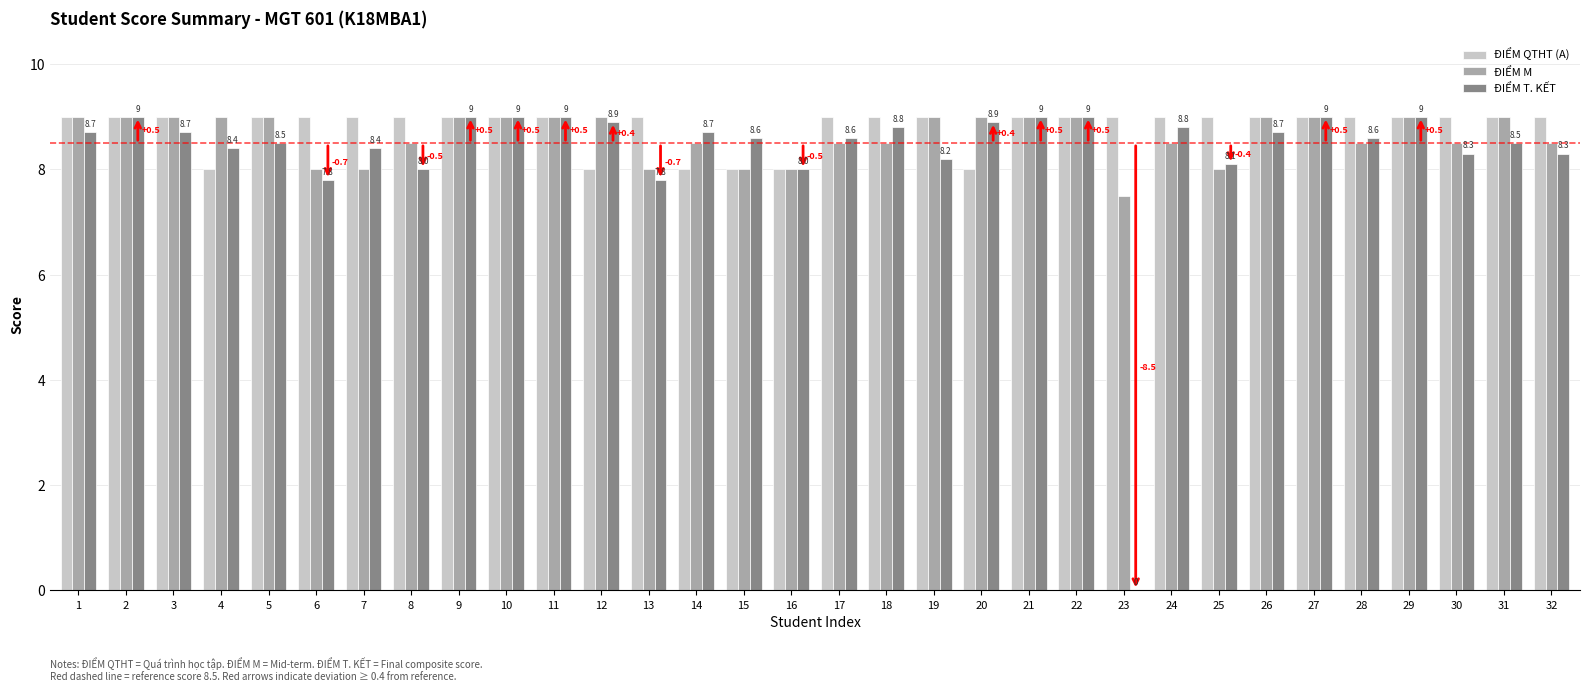

Is it true that ĐIỂM M equals 4.8 at 31?

False